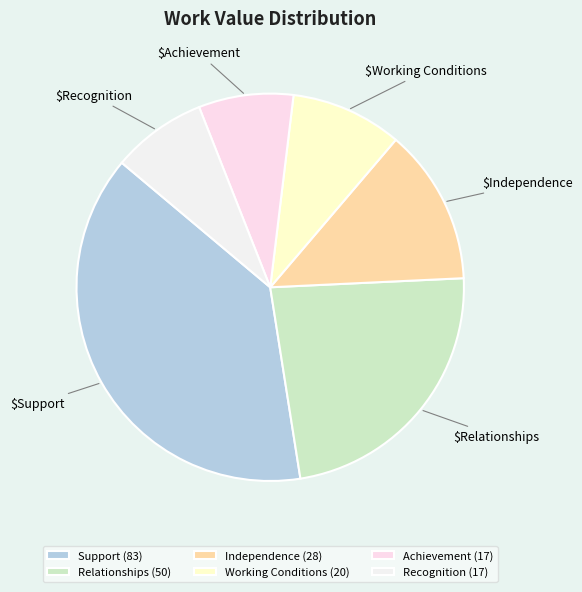

Which slice is the largest?

Support